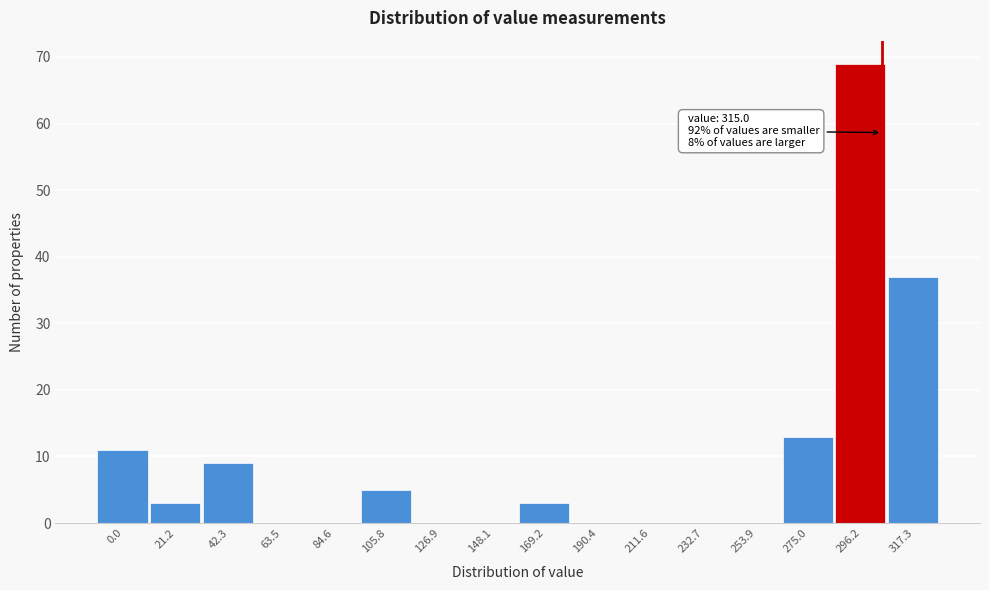

Reading left to right, transcribe all the data shown in this chart.

0.0=11	21.2=3	42.3=9	63.5=0	84.6=0	105.8=5	126.9=0	148.1=0	169.2=3	190.4=0	211.6=0	232.7=0	253.9=0	275.0=13	296.2=69	317.3=37